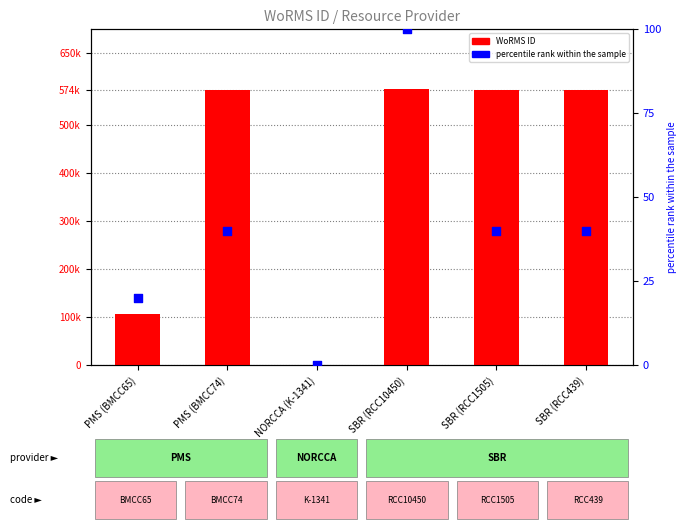

What is the total value across all series at SBR (RCC1505)?

573995